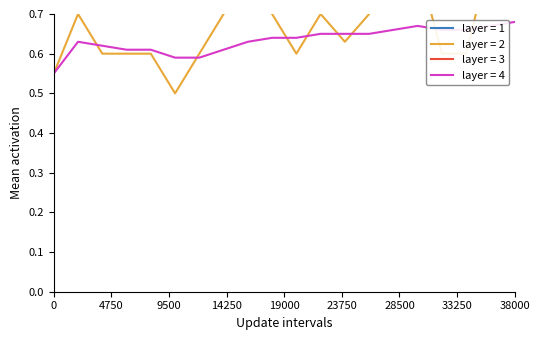

Is it true that layer = 4 equals 0.2 at 0?

False